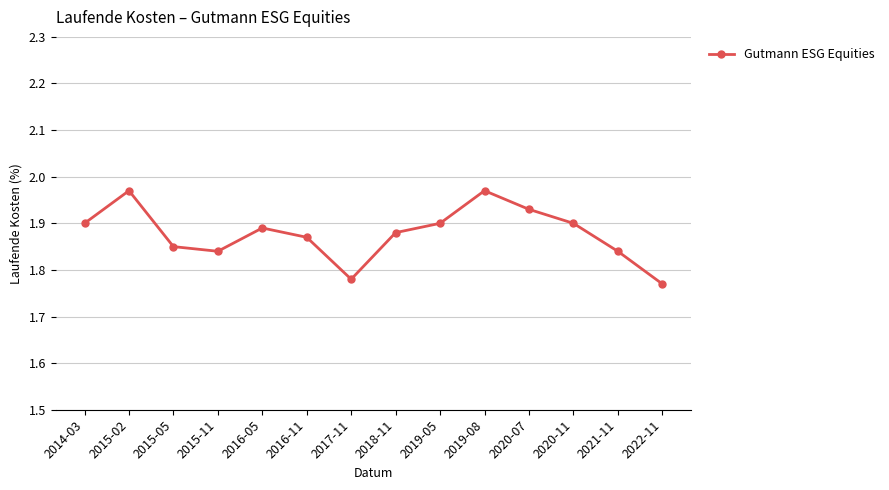

Does the chart display data point markers on the line(s)?

Yes